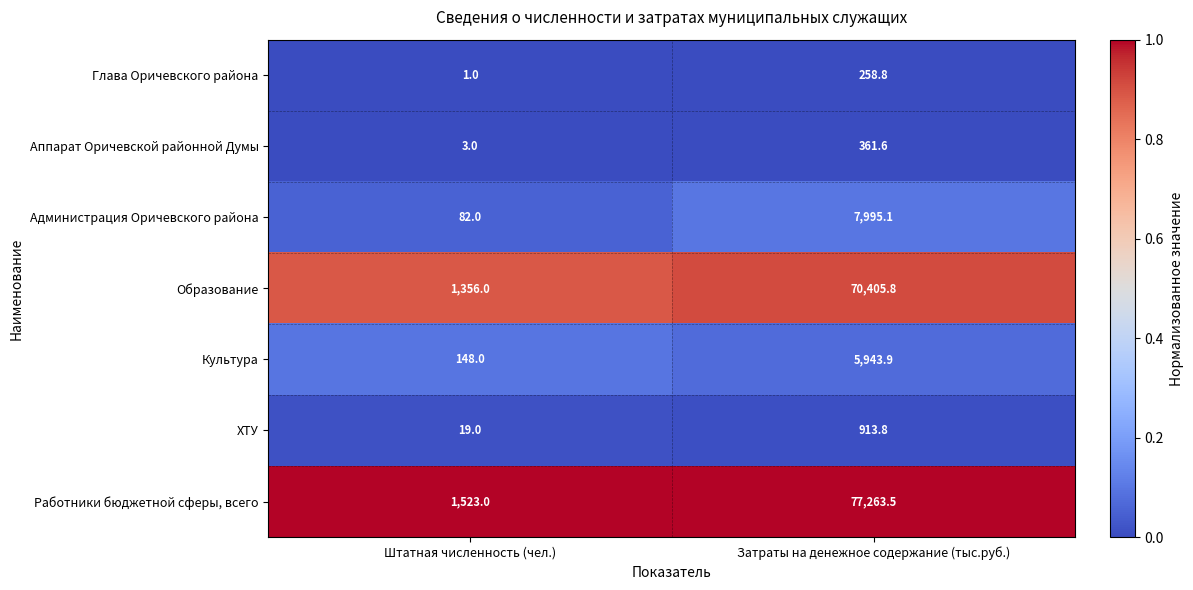

Which series has the largest range (max minus min)?

Работники бюджетной сферы, всего